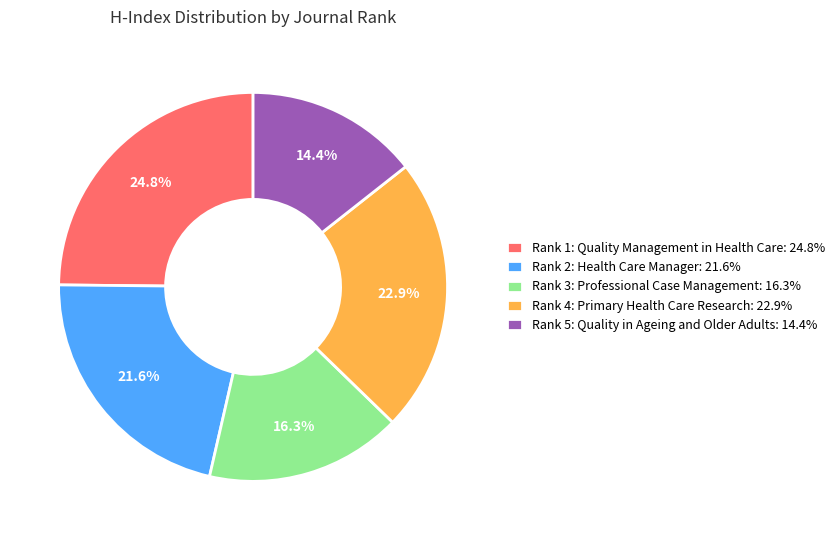

What is the smallest slice in the pie chart?

Rank 5: Quality in Ageing and Older Adults